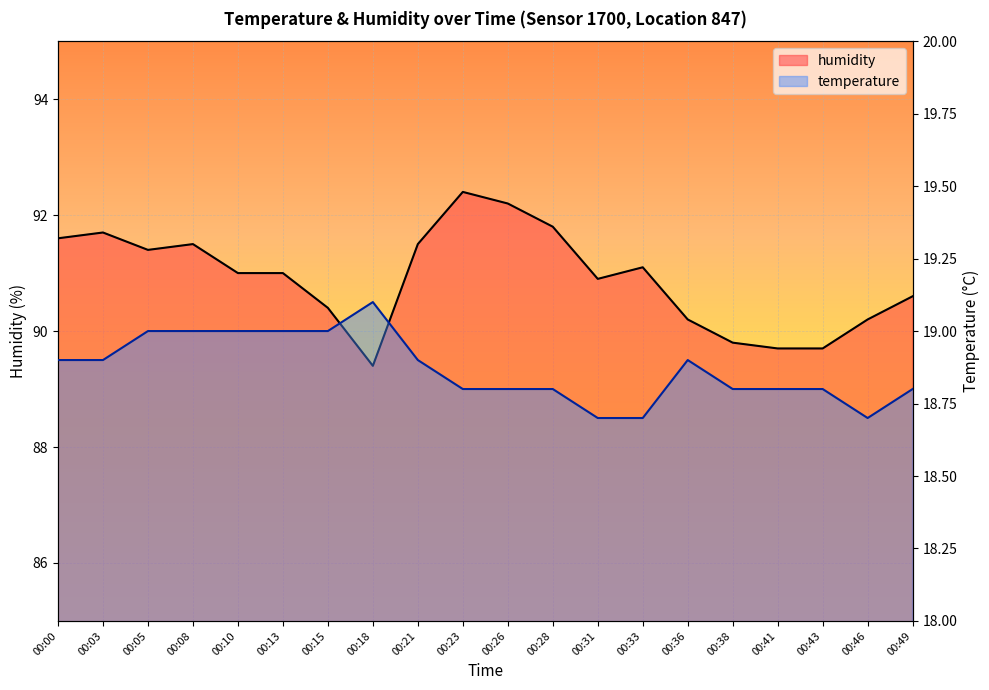

Reading left to right, extract all data points from this chart.

temperature: 18.9	18.9	19.0	19.0	19.0	19.0	19.0	19.1	18.9	18.8	18.8	18.8	18.7	18.7	18.9	18.8	18.8	18.8	18.7	18.8
humidity: 91.6	91.7	91.4	91.5	91.0	91.0	90.4	89.4	91.5	92.4	92.2	91.8	90.9	91.1	90.2	89.8	89.7	89.7	90.2	90.6